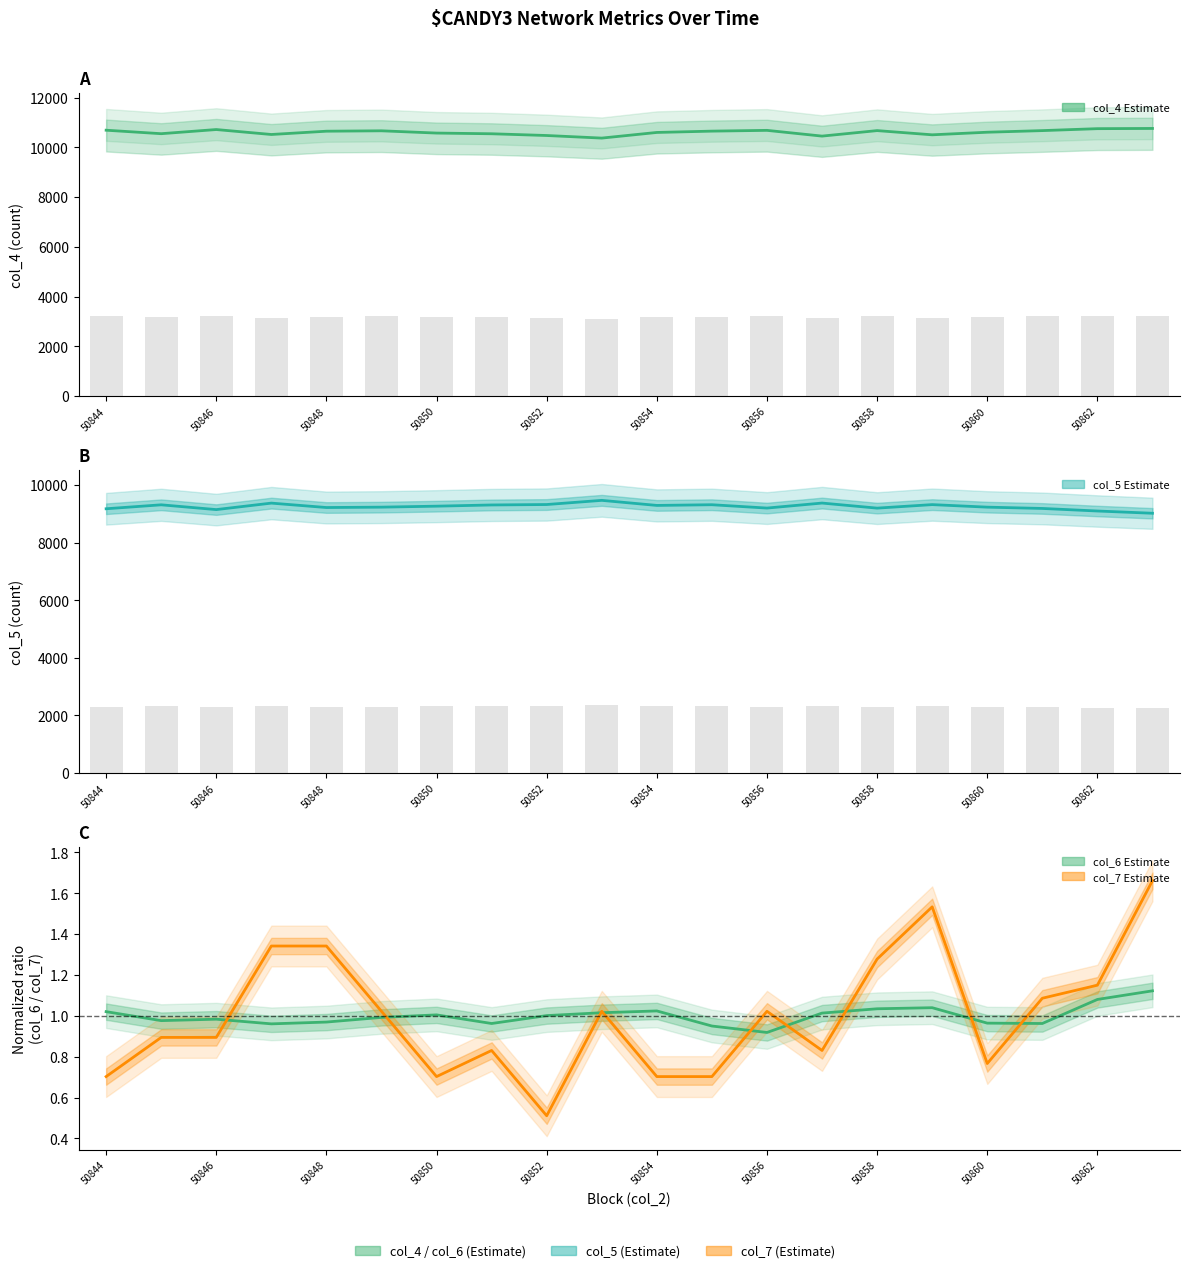

What is the total value across all series at 50857?

19830.8